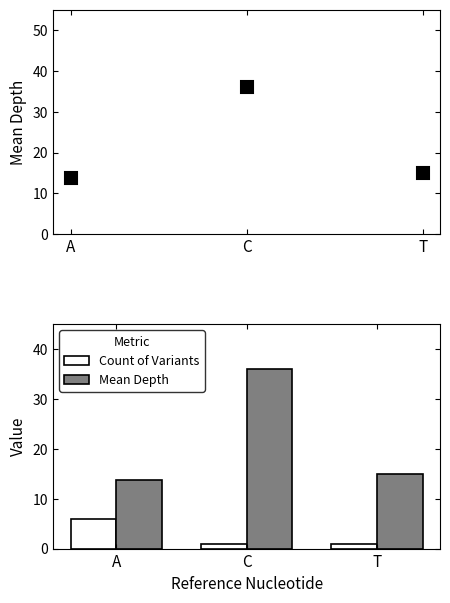

Reading left to right, extract all data points from this chart.

Count of Variants: 6.0	1.0	1.0
Mean Depth: 13.7	36.0	15.0